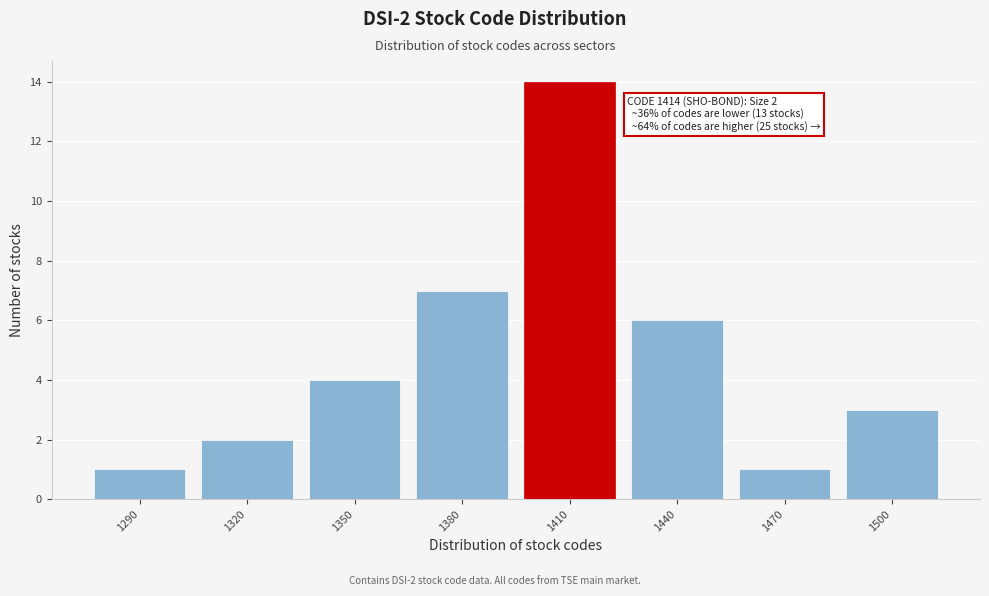

Reading left to right, transcribe all the data shown in this chart.

1	2	4	7	14	6	1	3